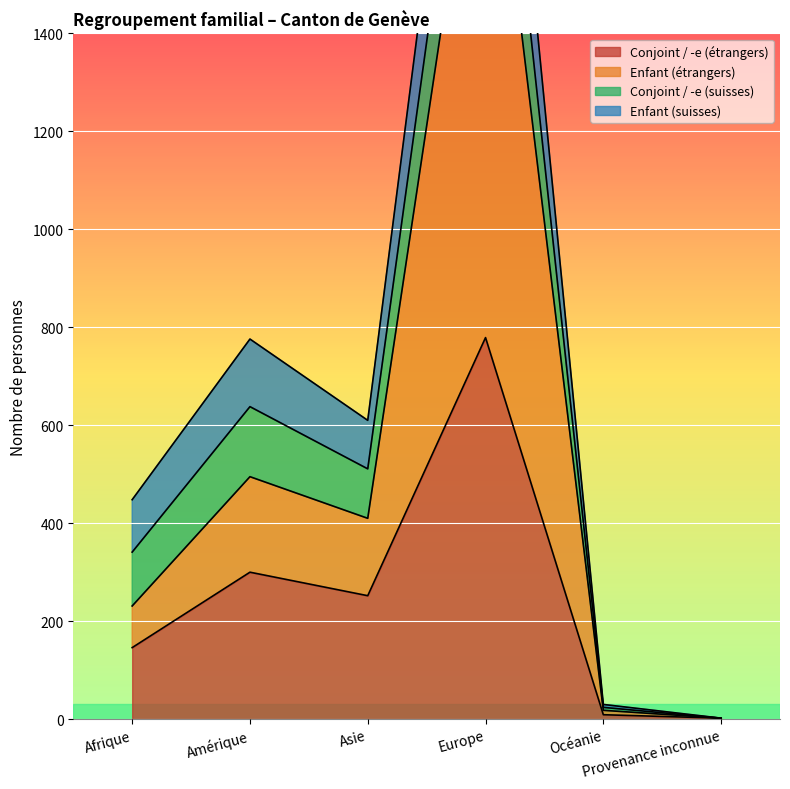

How many values in the Conjoint / -e (étrangers) series exceed 252?

2